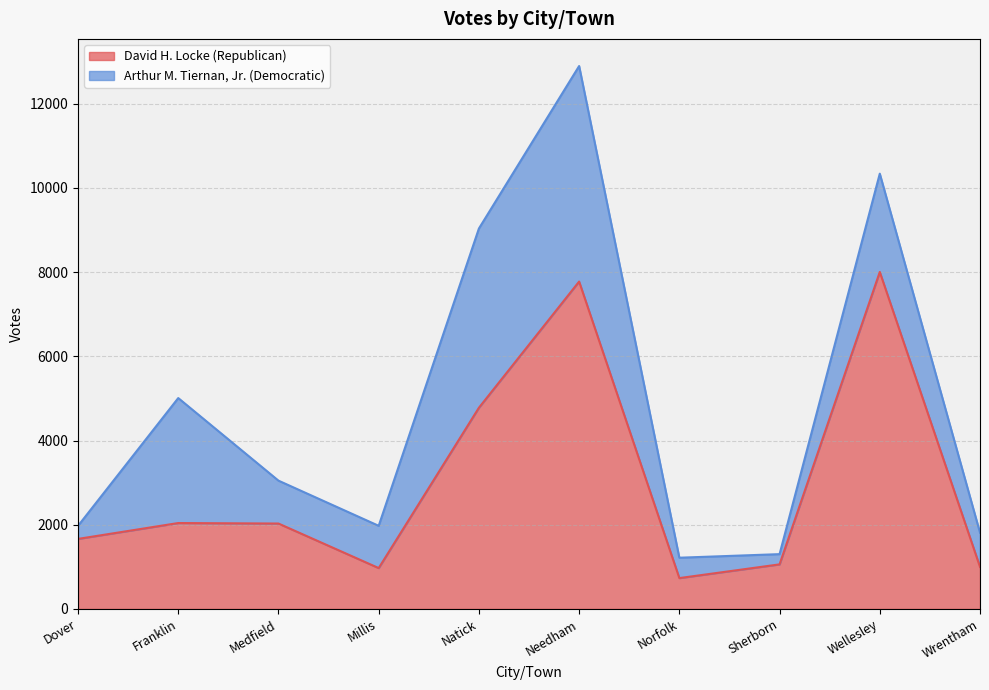

The value at Sherborn is 1702. True or false?

False